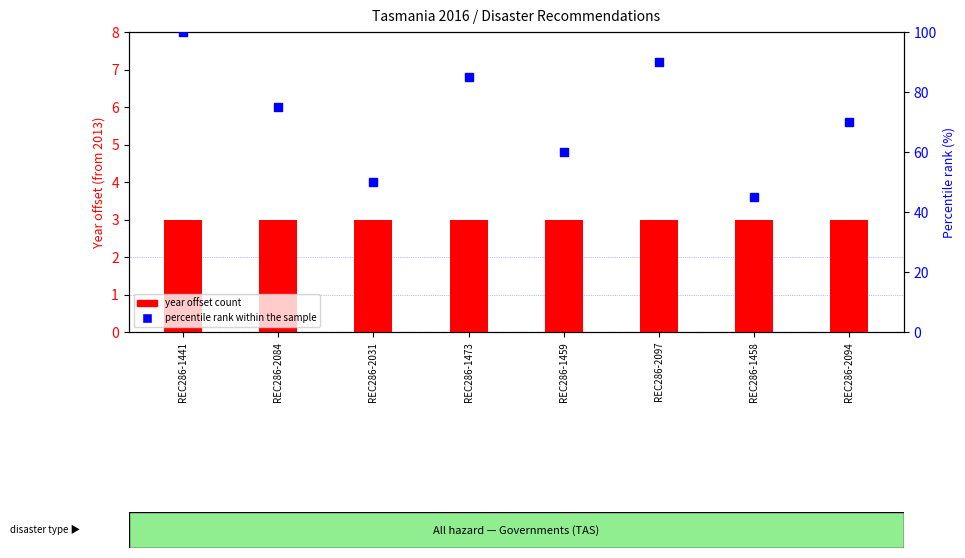

Which series has the largest total across all categories?

percentile rank within sample